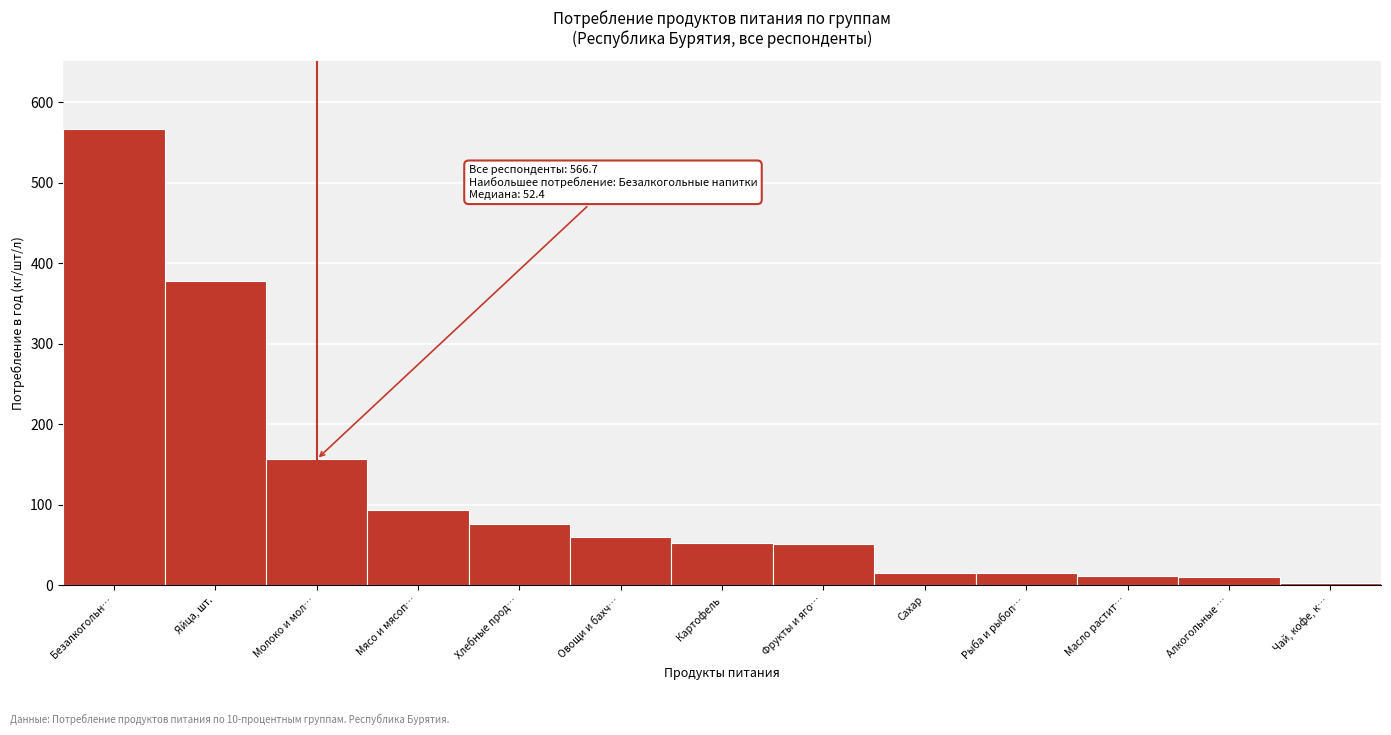

Which label corresponds to the largest value in the chart?

Безалкогольн…